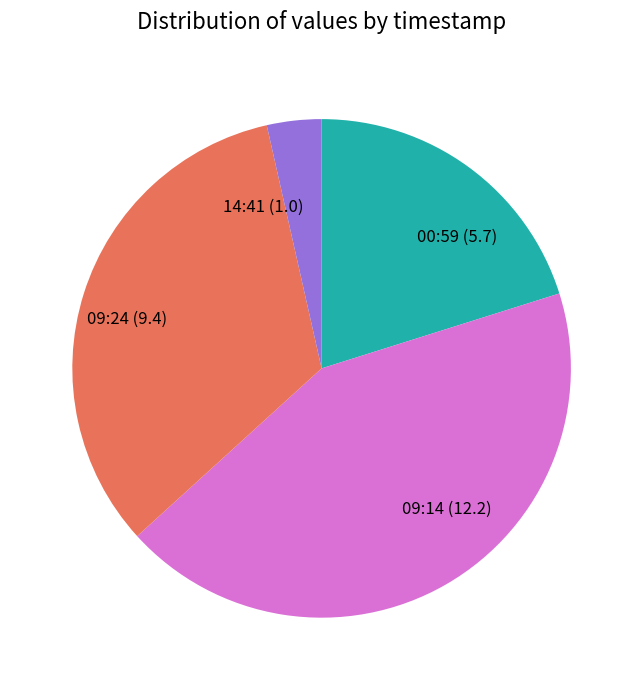

Is the sum of 09:24 (9.4) and 09:14 (12.2) greater than half?

Yes